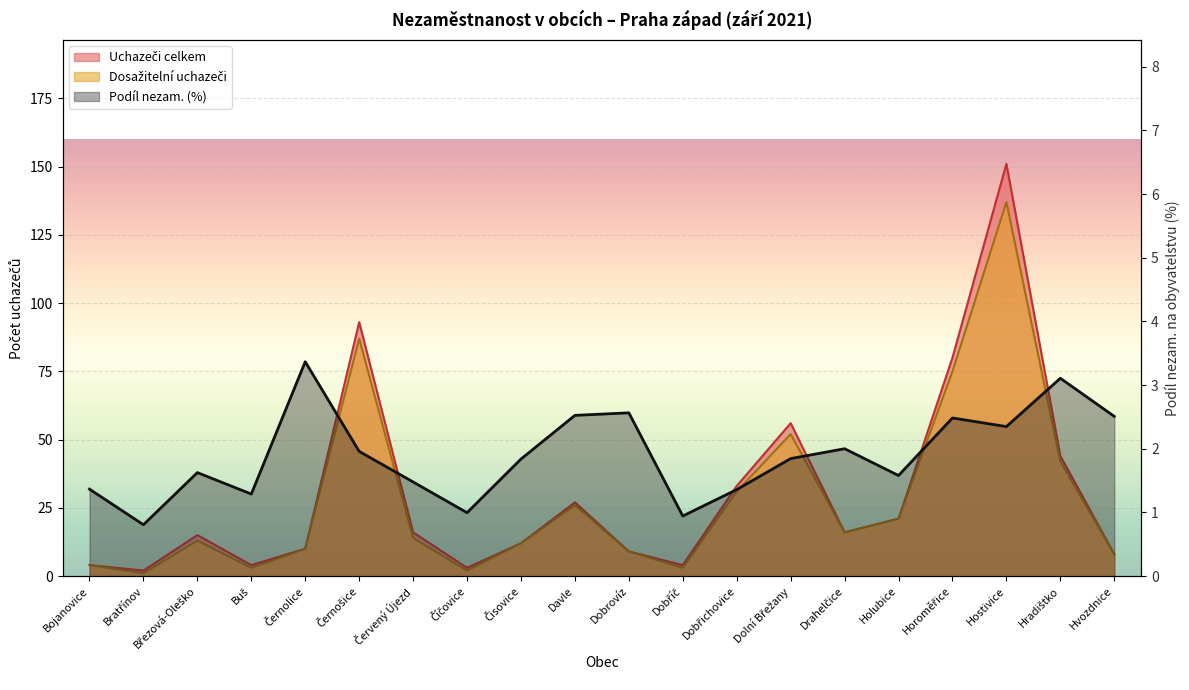

What is the lowest value of the Dosažitelní uchazeči series?

1.0